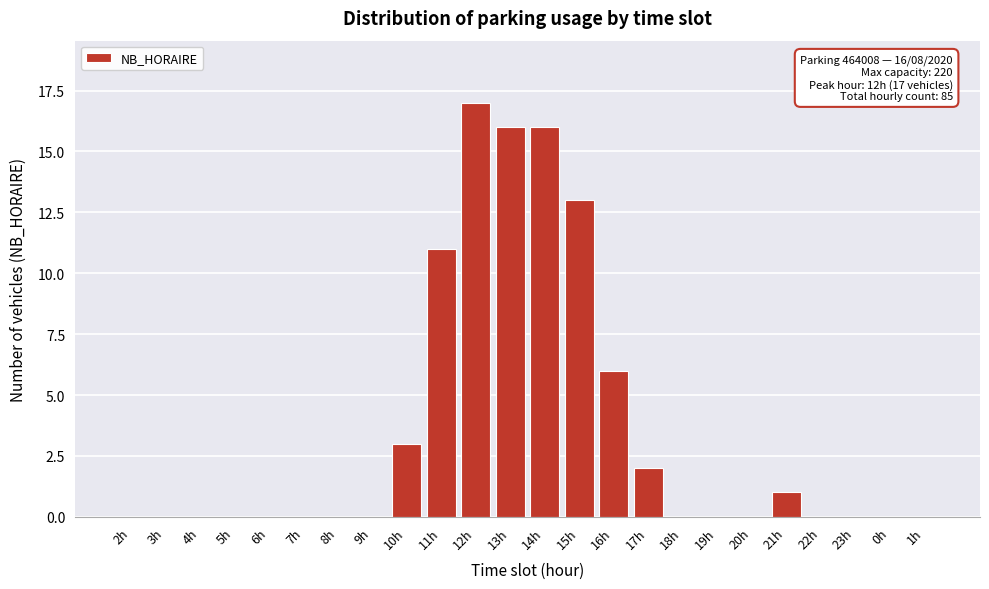

Reading left to right, what are all the values shown in this chart?

2h=0	3h=0	4h=0	5h=0	6h=0	7h=0	8h=0	9h=0	10h=3	11h=11	12h=17	13h=16	14h=16	15h=13	16h=6	17h=2	18h=0	19h=0	20h=0	21h=1	22h=0	23h=0	0h=0	1h=0